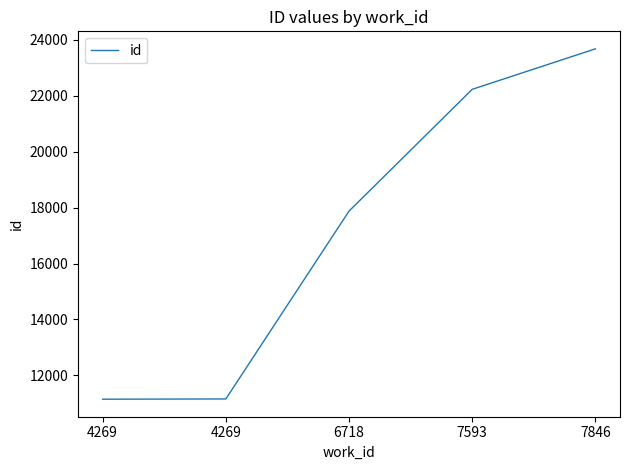

True or false: there are more than 1 points higher than both neighbors.

False